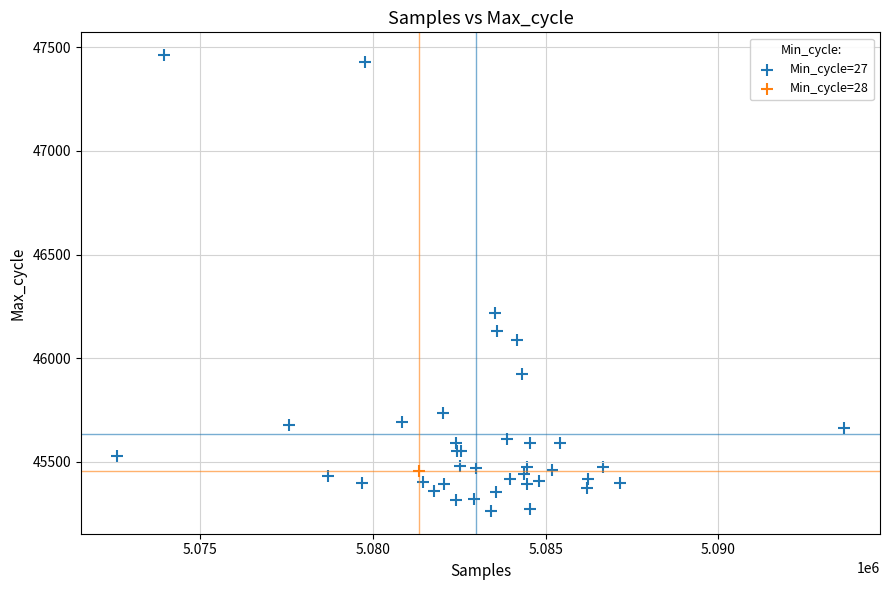

What are all the series names shown in the legend?

Min_cycle=27, Min_cycle=28